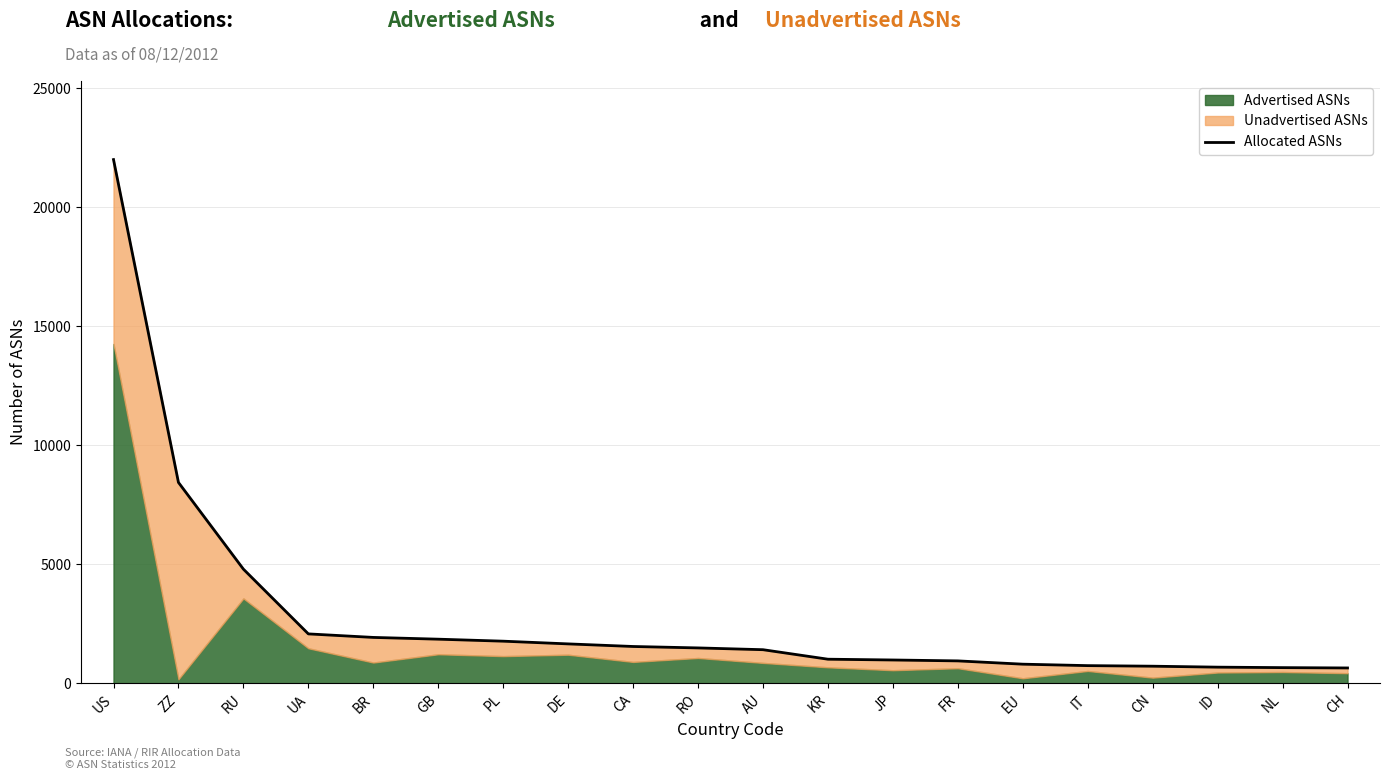

What is the sum of the values at BR and JP?

2914